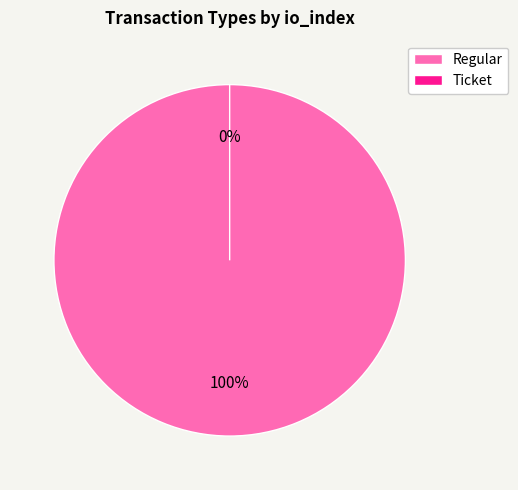

Count the number of slices in the pie.

2